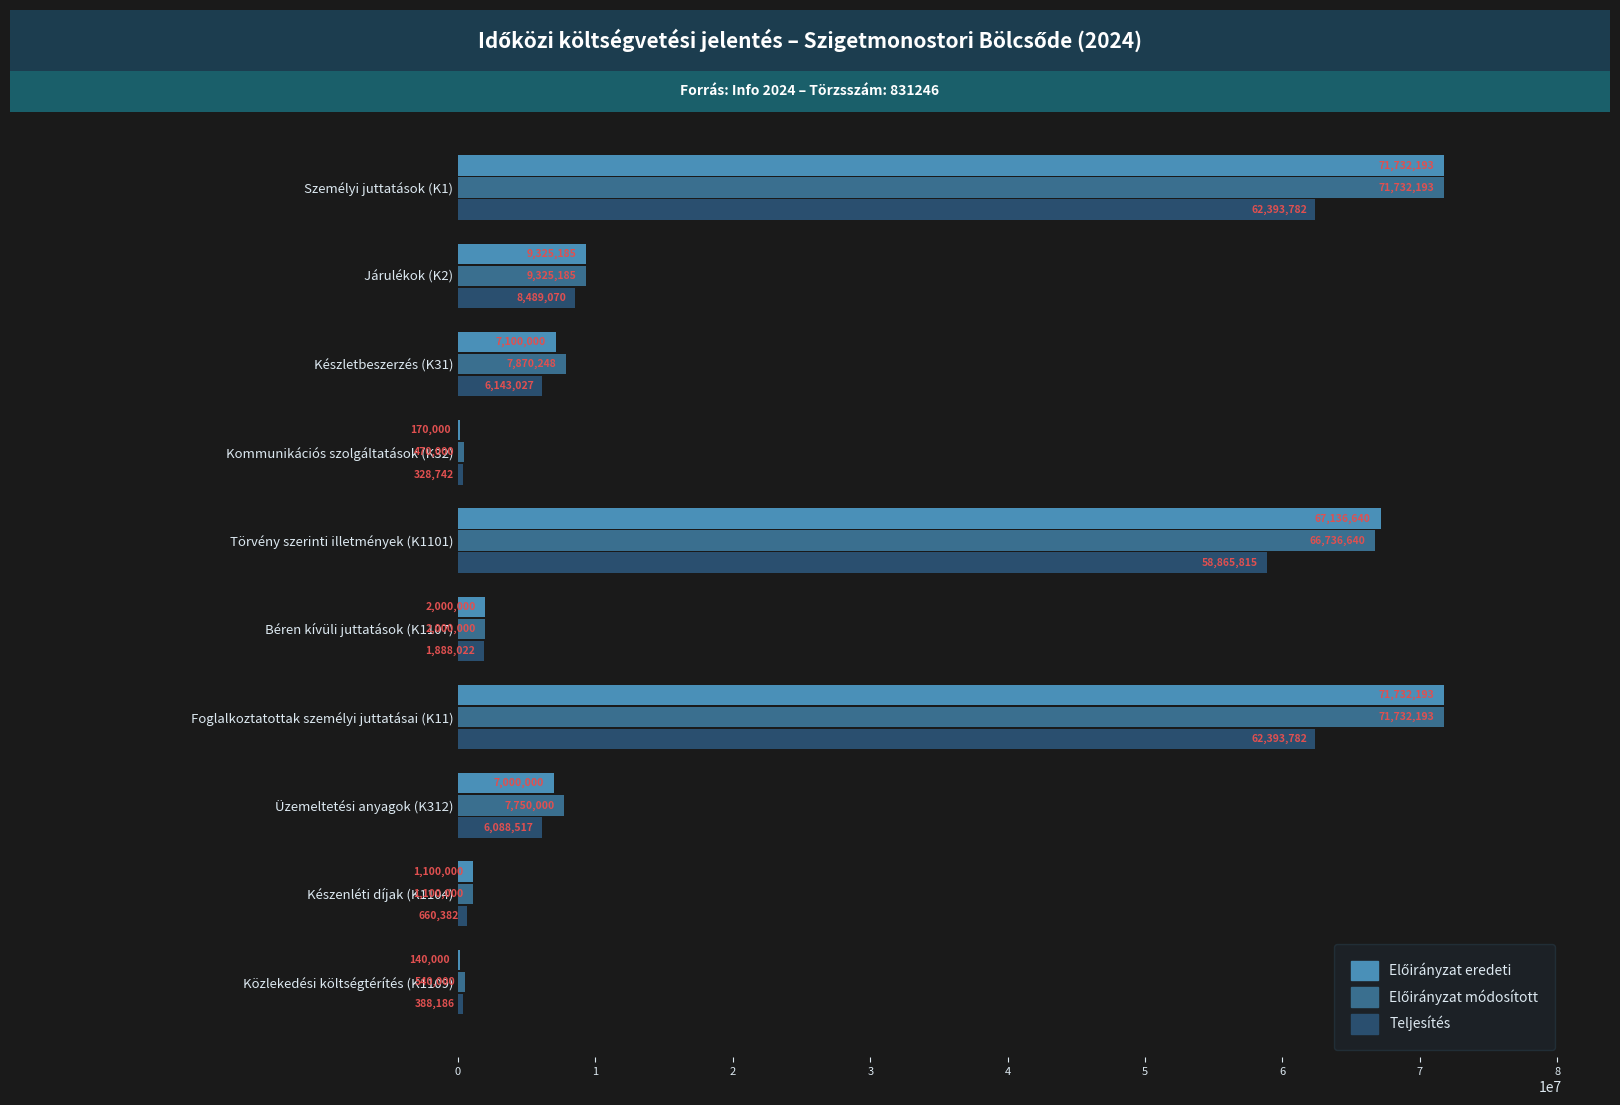

What is the greatest value displayed?

71732193